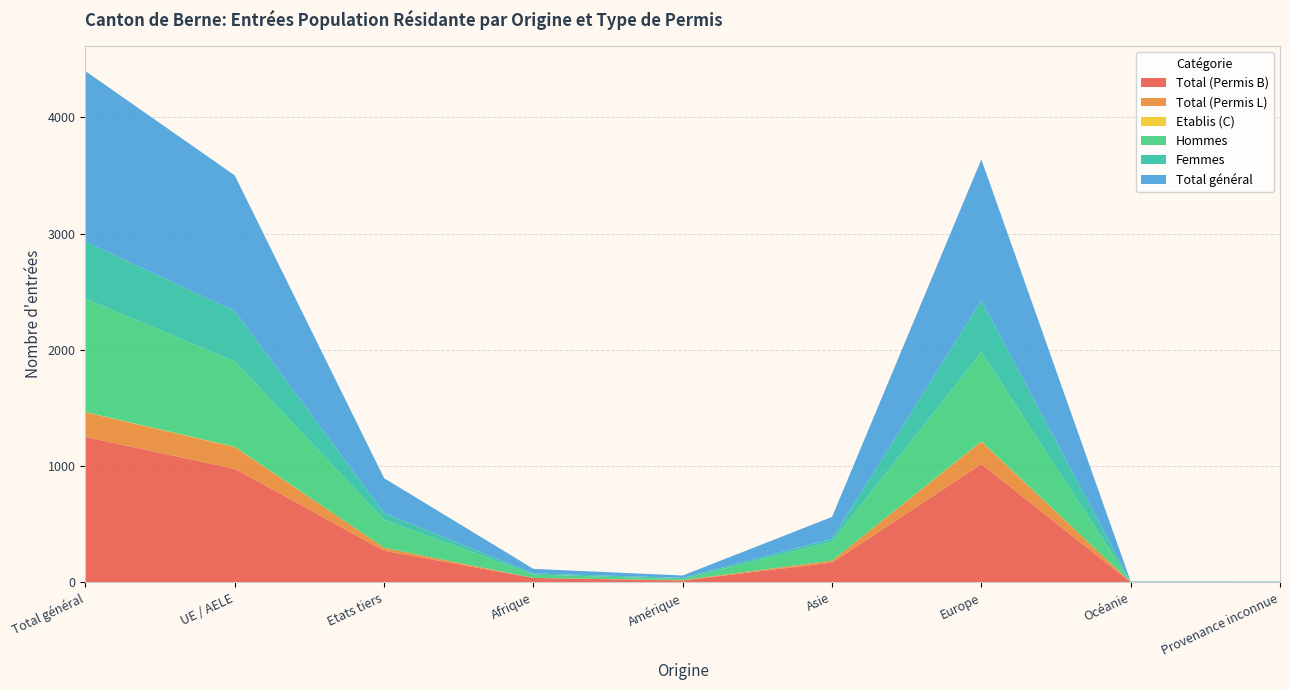

Reading left to right, transcribe all the data shown in this chart.

Total (Permis B): Total général=1251	UE / AELE=978	Etats tiers=273	Afrique=39	Amérique=17	Asie=171	Europe=1018	Océanie=3	Provenance inconnue=3
Total (Permis L): Total général=213	UE / AELE=187	Etats tiers=26	Afrique=0	Amérique=3	Asie=17	Europe=193	Océanie=0	Provenance inconnue=0
Etablis (C): Total général=2	UE / AELE=2	Etats tiers=0	Afrique=0	Amérique=0	Asie=0	Europe=2	Océanie=0	Provenance inconnue=0
Hommes: Total général=974	UE / AELE=734	Etats tiers=240	Afrique=29	Amérique=10	Asie=163	Europe=768	Océanie=1	Provenance inconnue=3
Femmes: Total général=492	UE / AELE=433	Etats tiers=59	Afrique=10	Amérique=10	Asie=25	Europe=445	Océanie=2	Provenance inconnue=0
Total général: Total général=1466	UE / AELE=1167	Etats tiers=299	Afrique=39	Amérique=20	Asie=188	Europe=1213	Océanie=3	Provenance inconnue=3